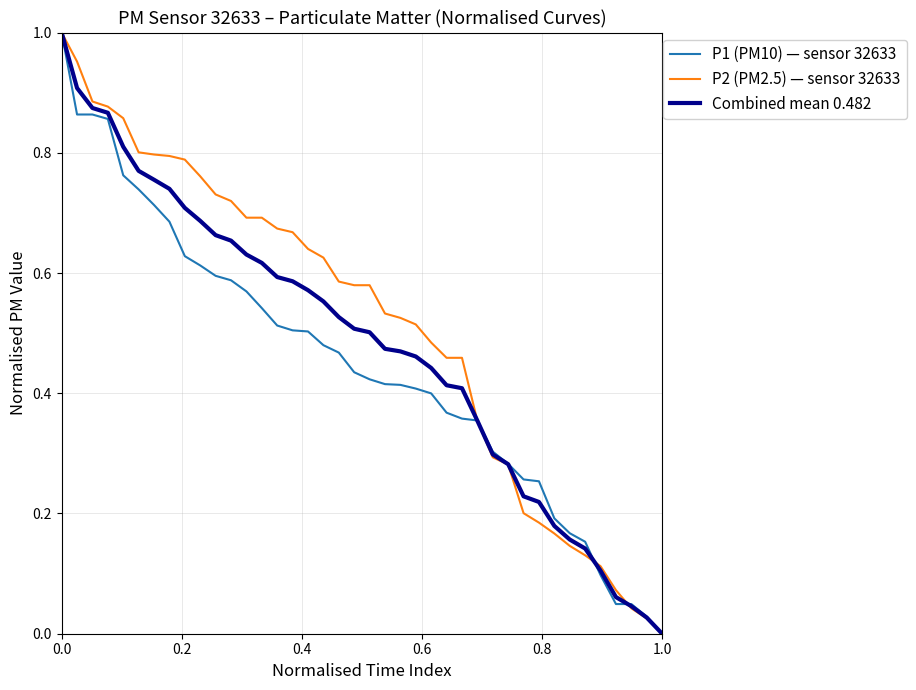

Rank the series by their average value, from lowest to highest.

P1 (PM10) — sensor 32633, Combined mean 0.482, P2 (PM2.5) — sensor 32633